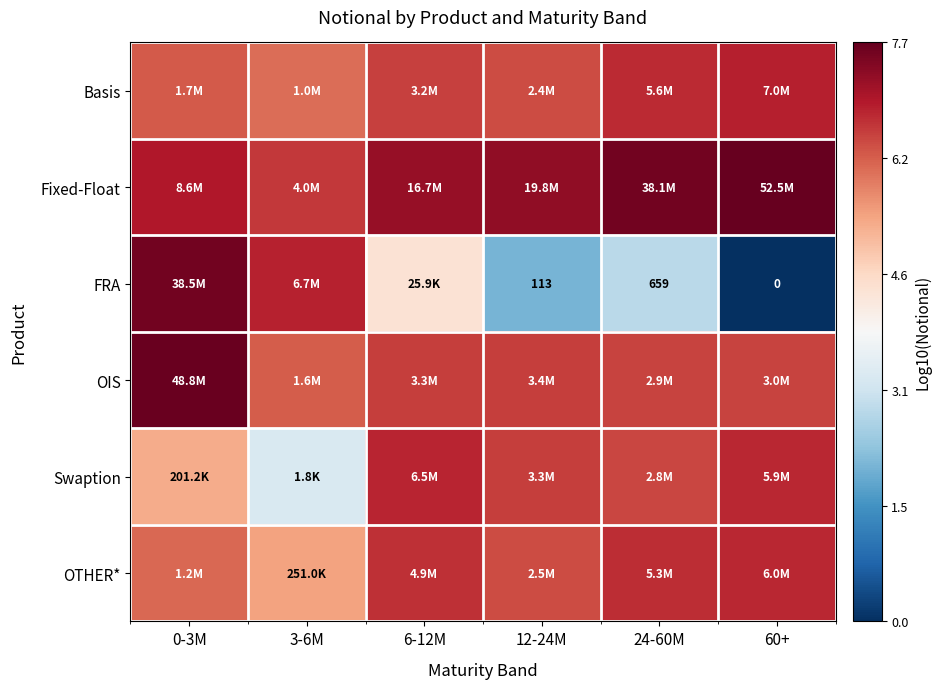

Which series has the widest spread of values?

FRA